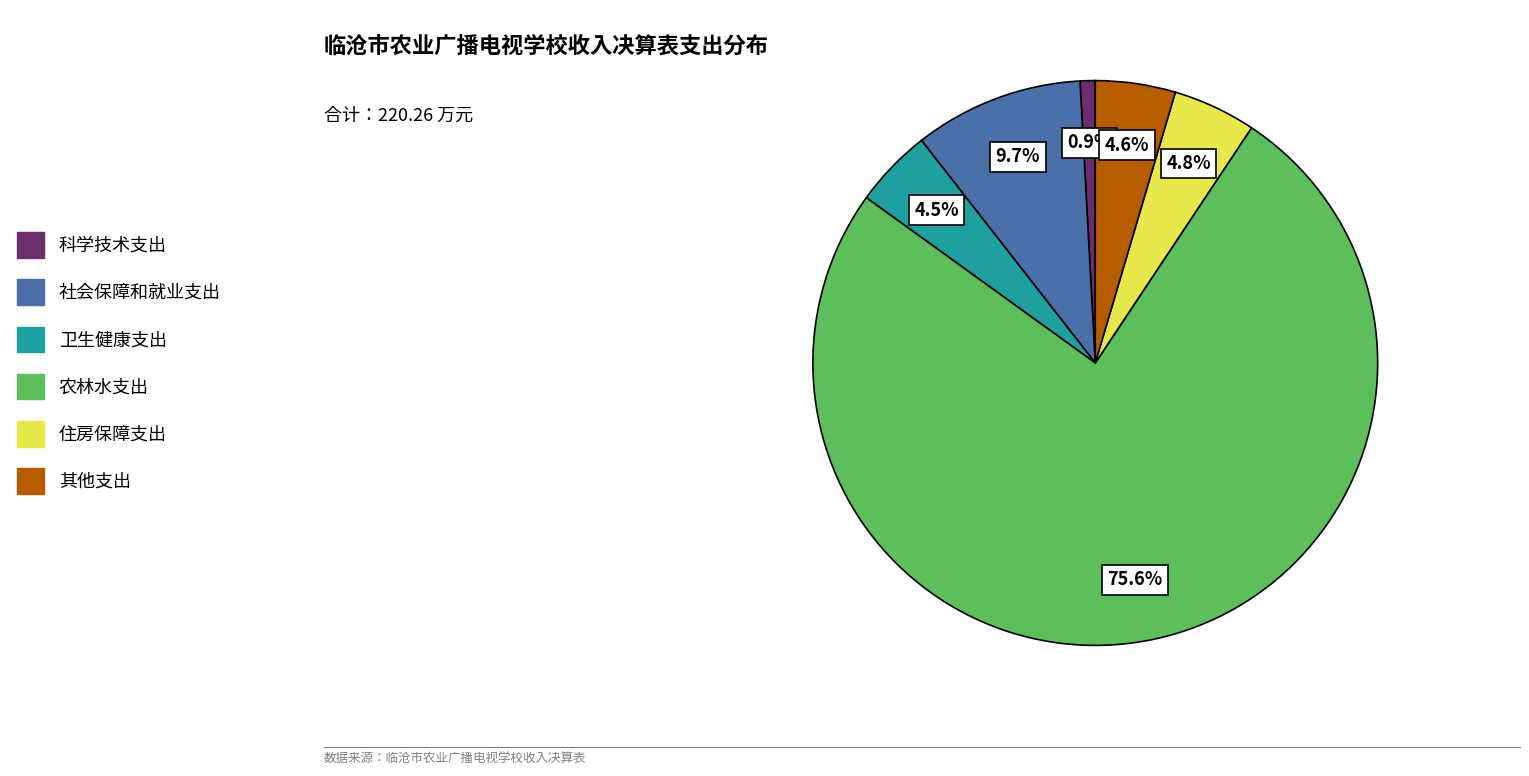

Approximately how many times larger is the value at 卫生健康支出 compared to 社会保障和就业支出?

0.5